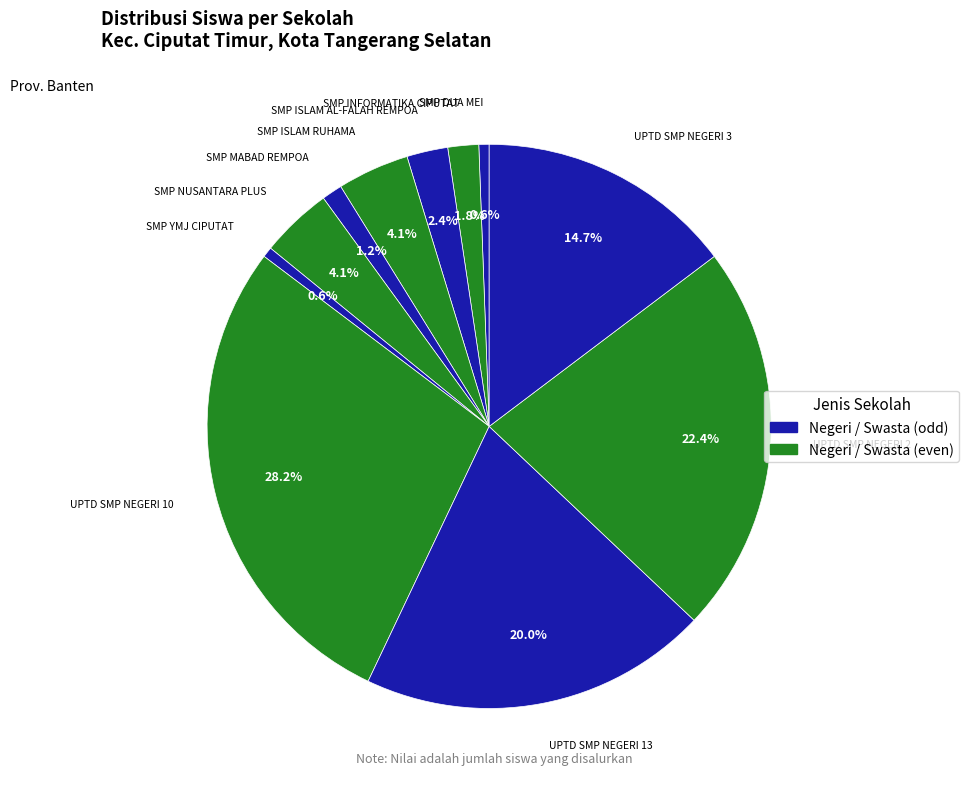

How many segments does this pie chart have?

11